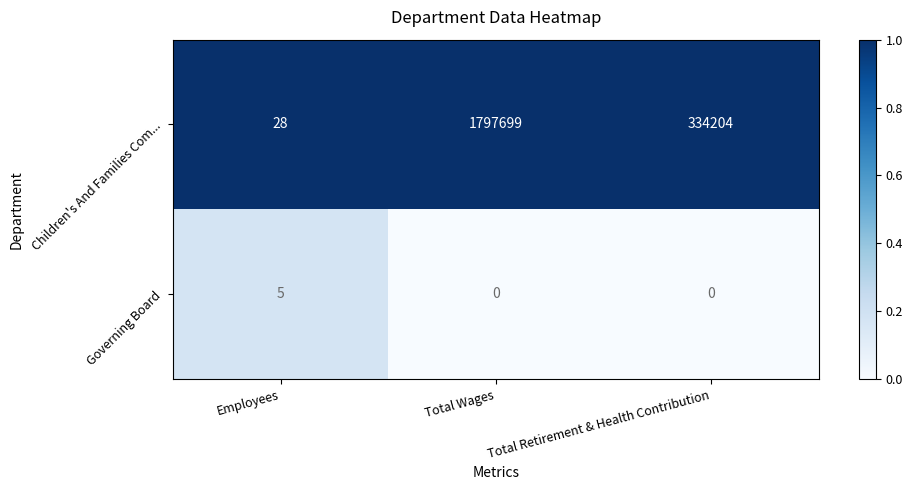

Between Employees and Total Wages, which series saw the biggest shift?

Children's And Families Com...